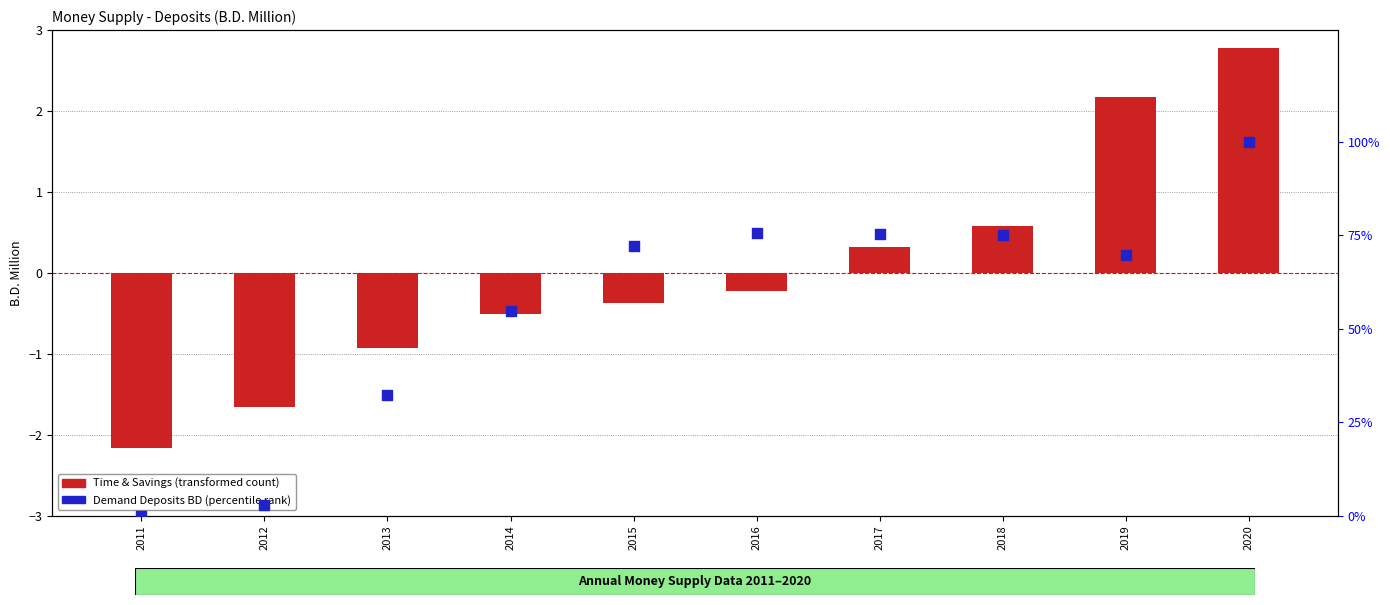

Which series has the largest total across all categories?

Demand Deposits BD (percentile rank)